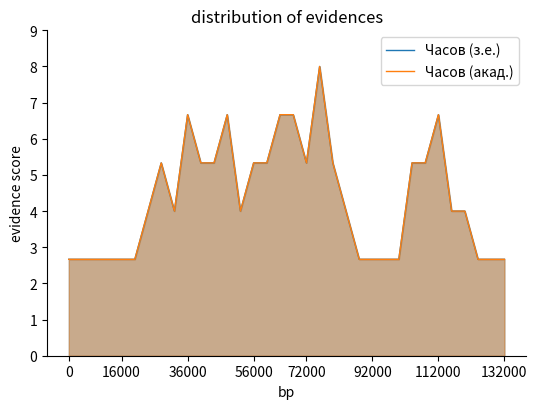

Where is the first local minimum for Часов (з.е.)?

8